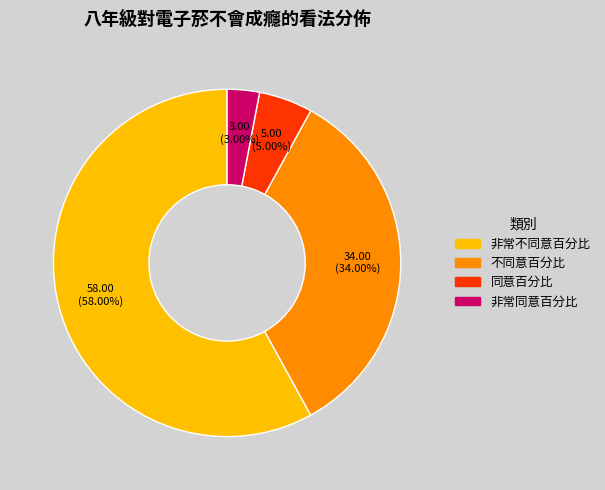

Rank the categories by value from highest to lowest.

非常不同意百分比, 不同意百分比, 同意百分比, 非常同意百分比